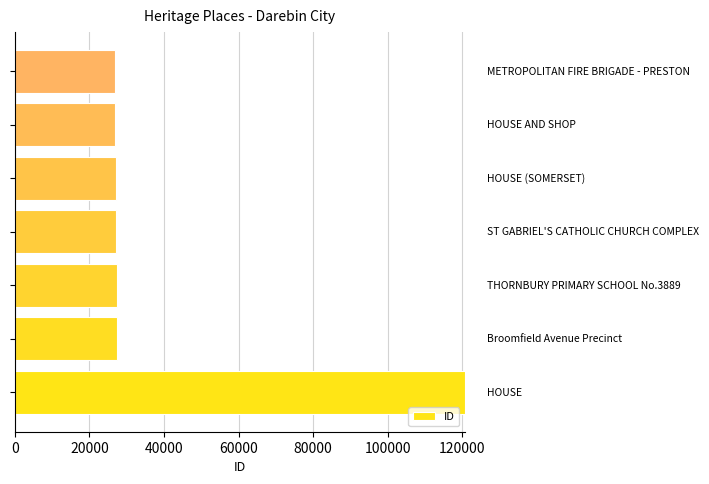

What is the sum of all values?

283106